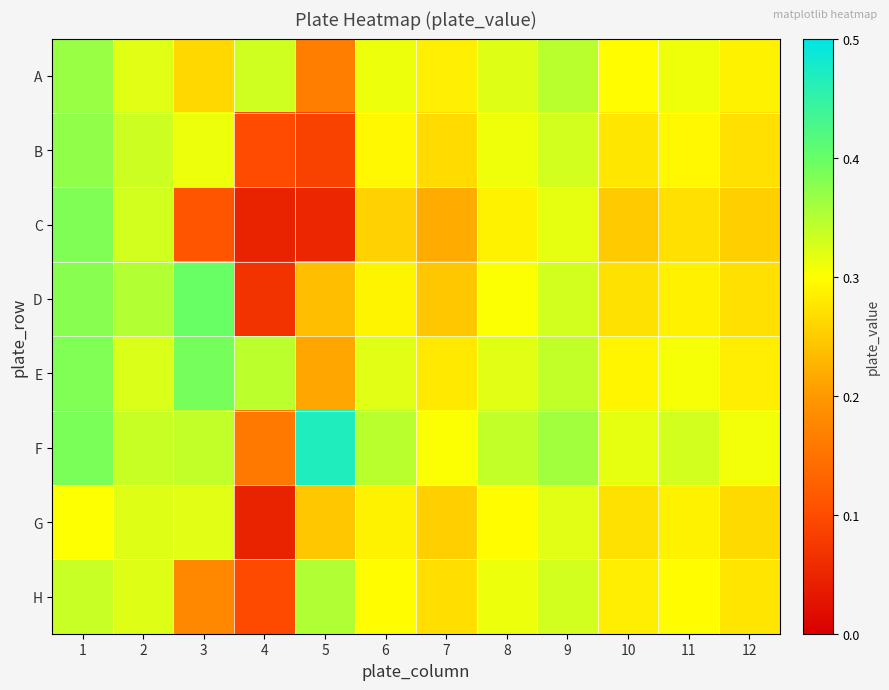

Rank the series by their maximum value, from highest to lowest.

F, D, E, C, B, A, H, G